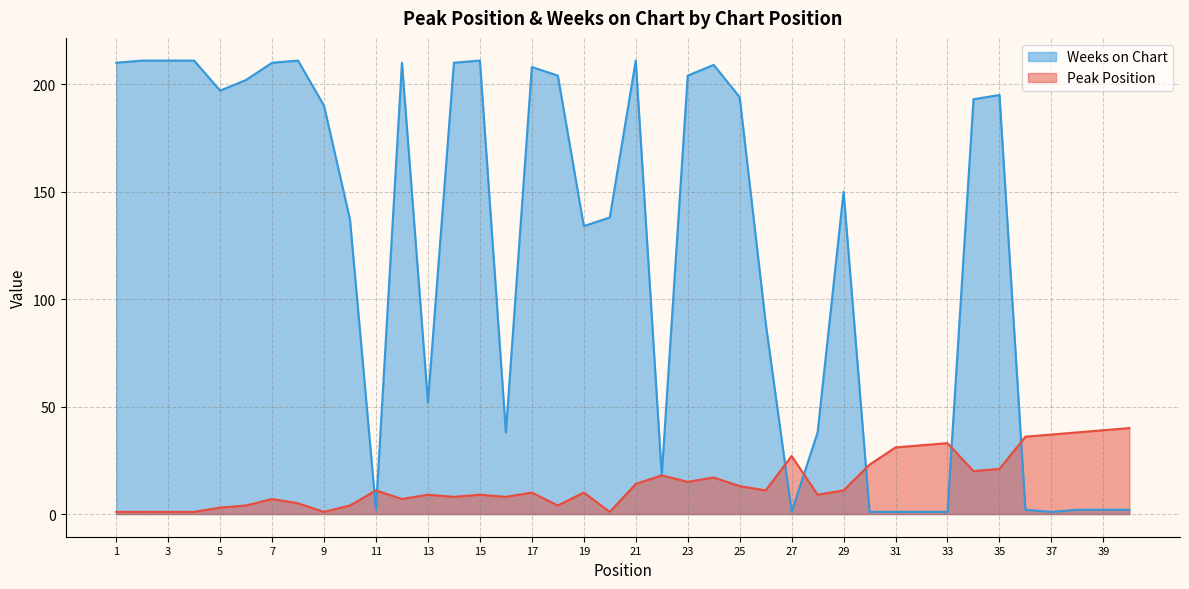

How many distinct data groups are displayed?

2